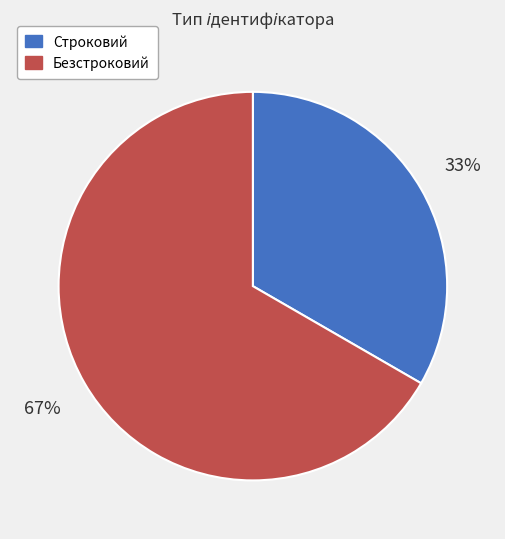

Which category accounts for the majority?

Безстроковий